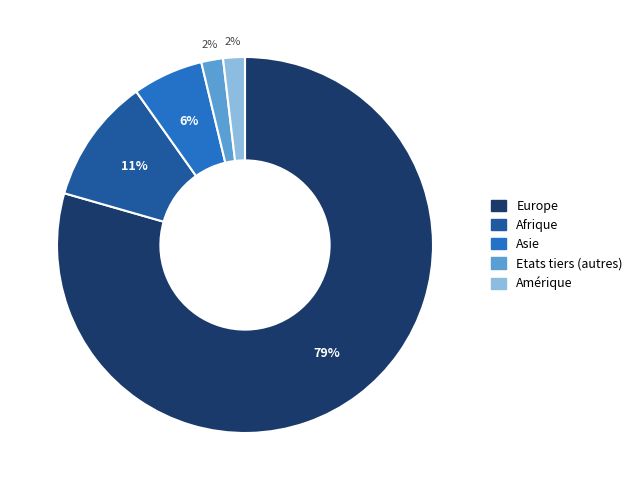

To the nearest percent, what is the average slice percentage?

20%